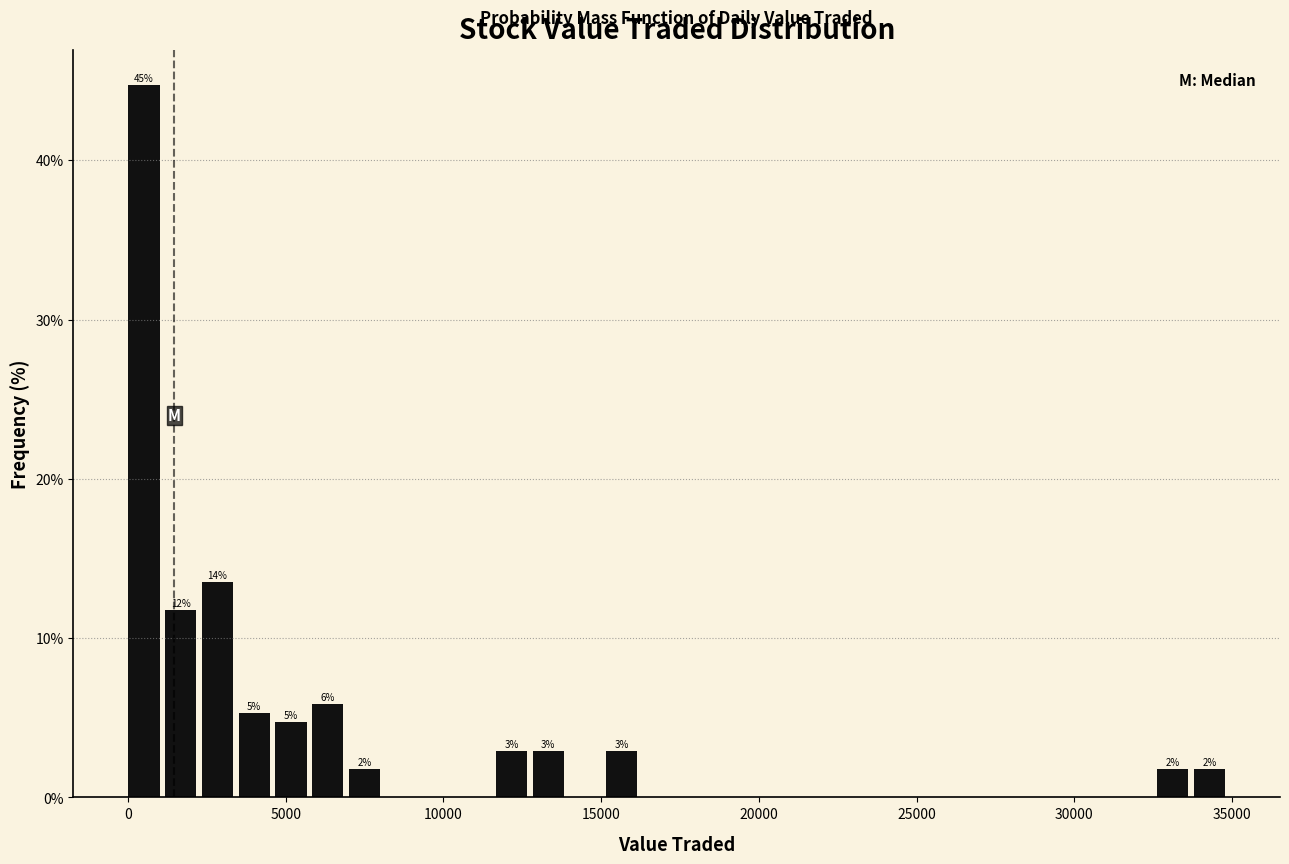

Read against the x-axis, roughly where is the centre of the tallest bar?

500